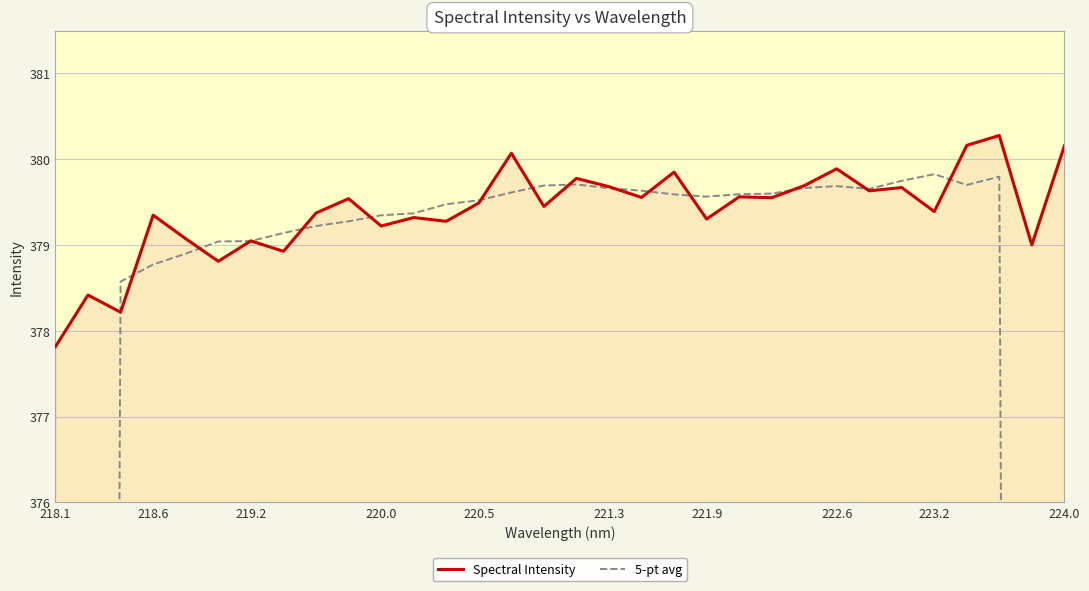

What is the lowest value of the Spectral Intensity series?

377.8